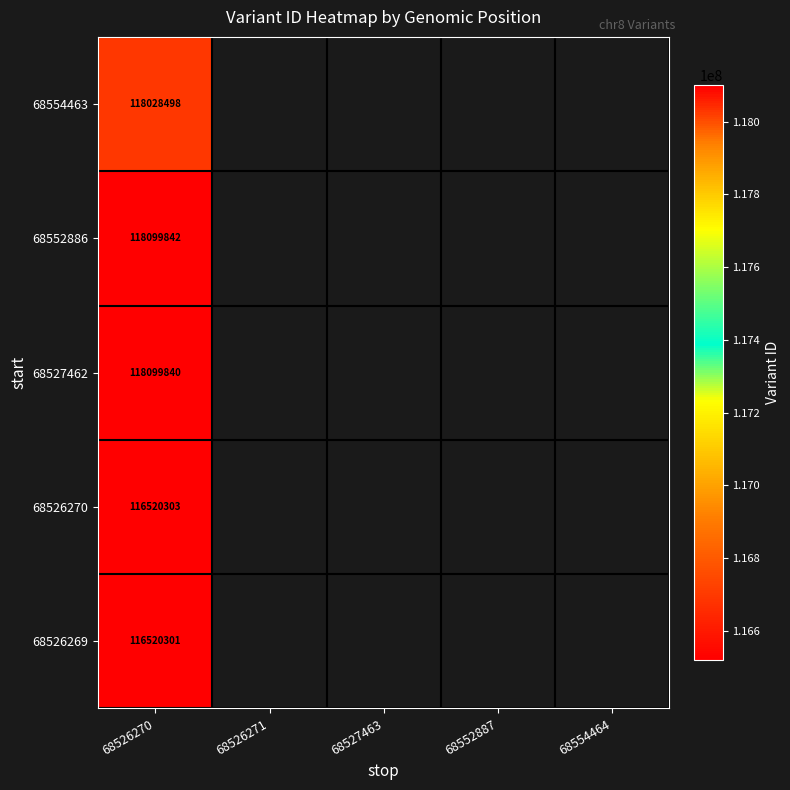

What is the smallest value displayed?

116520301.0